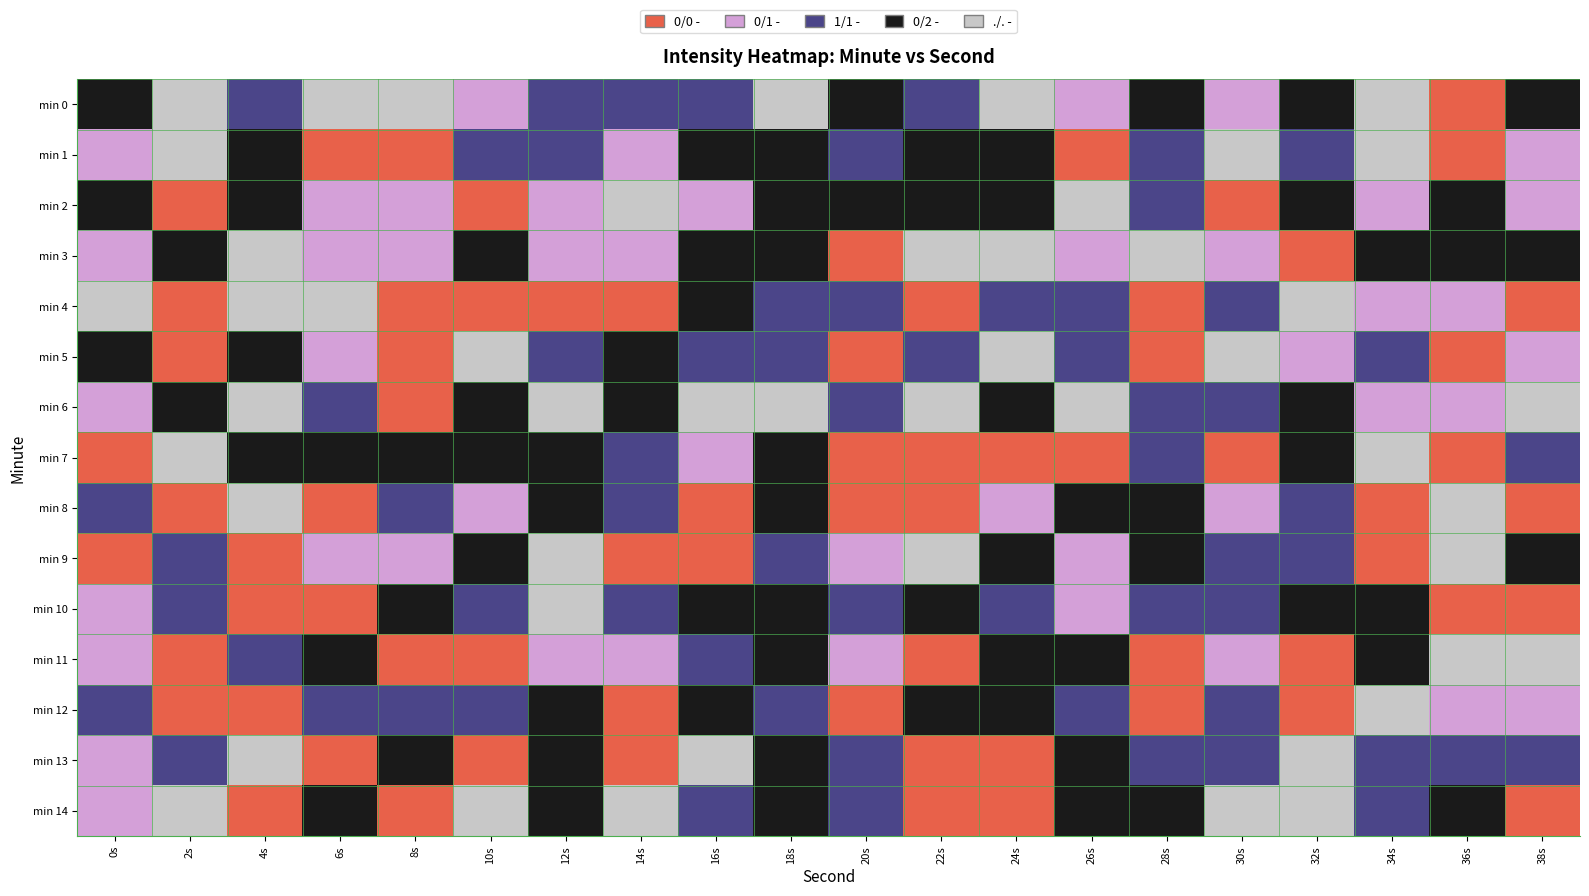

Reading left to right, list all the values displayed in this chart.

min 0: 0s=-205.7	2s=-200.7	4s=-210.7	6s=-200.7	8s=-200.7	10s=-215.7	12s=-210.7	14s=-210.7	16s=-210.7	18s=-200.7	20s=-205.7	22s=-210.7	24s=-200.7	26s=-215.7	28s=-205.7	30s=-215.7	32s=-205.7	34s=-200.7	36s=-220.7	38s=-205.7
min 1: 0s=-215.7	2s=-200.7	4s=-205.7	6s=-220.7	8s=-220.7	10s=-210.7	12s=-210.7	14s=-215.7	16s=-205.7	18s=-205.7	20s=-210.7	22s=-205.7	24s=-205.7	26s=-220.7	28s=-210.7	30s=-200.7	32s=-210.7	34s=-200.7	36s=-220.7	38s=-215.7
min 2: 0s=-205.7	2s=-220.7	4s=-205.7	6s=-215.7	8s=-215.7	10s=-220.7	12s=-215.7	14s=-200.7	16s=-215.7	18s=-205.7	20s=-205.7	22s=-205.7	24s=-205.7	26s=-200.7	28s=-210.7	30s=-220.7	32s=-205.7	34s=-215.7	36s=-205.7	38s=-215.7
min 3: 0s=-215.7	2s=-205.7	4s=-200.7	6s=-215.7	8s=-215.7	10s=-205.7	12s=-215.7	14s=-215.7	16s=-205.7	18s=-205.7	20s=-220.7	22s=-200.7	24s=-200.7	26s=-215.7	28s=-200.7	30s=-215.7	32s=-220.7	34s=-205.7	36s=-205.7	38s=-205.7
min 4: 0s=-200.7	2s=-220.7	4s=-200.7	6s=-200.7	8s=-220.7	10s=-220.7	12s=-220.7	14s=-220.7	16s=-205.7	18s=-210.7	20s=-210.7	22s=-220.7	24s=-210.7	26s=-210.7	28s=-220.7	30s=-210.7	32s=-200.7	34s=-215.7	36s=-215.7	38s=-220.7
min 5: 0s=-205.7	2s=-220.7	4s=-205.7	6s=-215.7	8s=-220.7	10s=-200.7	12s=-210.7	14s=-205.7	16s=-210.7	18s=-210.7	20s=-220.7	22s=-210.7	24s=-200.7	26s=-210.7	28s=-220.7	30s=-200.7	32s=-215.7	34s=-210.7	36s=-220.7	38s=-215.7
min 6: 0s=-215.7	2s=-205.7	4s=-200.7	6s=-210.7	8s=-220.7	10s=-205.7	12s=-200.7	14s=-205.7	16s=-200.7	18s=-200.7	20s=-210.7	22s=-200.7	24s=-205.7	26s=-200.7	28s=-210.7	30s=-210.7	32s=-205.7	34s=-215.7	36s=-215.7	38s=-200.7
min 7: 0s=-220.7	2s=-200.7	4s=-205.7	6s=-205.7	8s=-205.7	10s=-205.7	12s=-205.7	14s=-210.7	16s=-215.7	18s=-205.7	20s=-220.7	22s=-220.7	24s=-220.7	26s=-220.7	28s=-210.7	30s=-220.7	32s=-205.7	34s=-200.7	36s=-220.7	38s=-210.7
min 8: 0s=-210.7	2s=-220.7	4s=-200.7	6s=-220.7	8s=-210.7	10s=-215.7	12s=-205.7	14s=-210.7	16s=-220.7	18s=-205.7	20s=-220.7	22s=-220.7	24s=-215.7	26s=-205.7	28s=-205.7	30s=-215.7	32s=-210.7	34s=-220.7	36s=-200.7	38s=-220.7
min 9: 0s=-220.7	2s=-210.7	4s=-220.7	6s=-215.7	8s=-215.7	10s=-205.7	12s=-200.7	14s=-220.7	16s=-220.7	18s=-210.7	20s=-215.7	22s=-200.7	24s=-205.7	26s=-215.7	28s=-205.7	30s=-210.7	32s=-210.7	34s=-220.7	36s=-200.7	38s=-205.7
min 10: 0s=-215.7	2s=-210.7	4s=-220.7	6s=-220.7	8s=-205.7	10s=-210.7	12s=-200.7	14s=-210.7	16s=-205.7	18s=-205.7	20s=-210.7	22s=-205.7	24s=-210.7	26s=-215.7	28s=-210.7	30s=-210.7	32s=-205.7	34s=-205.7	36s=-220.7	38s=-220.7
min 11: 0s=-215.7	2s=-220.7	4s=-210.7	6s=-205.7	8s=-220.7	10s=-220.7	12s=-215.7	14s=-215.7	16s=-210.7	18s=-205.7	20s=-215.7	22s=-220.7	24s=-205.7	26s=-205.7	28s=-220.7	30s=-215.7	32s=-220.7	34s=-205.7	36s=-200.7	38s=-200.7
min 12: 0s=-210.7	2s=-220.7	4s=-220.7	6s=-210.7	8s=-210.7	10s=-210.7	12s=-205.7	14s=-220.7	16s=-205.7	18s=-210.7	20s=-220.7	22s=-205.7	24s=-205.7	26s=-210.7	28s=-220.7	30s=-210.7	32s=-220.7	34s=-200.7	36s=-215.7	38s=-215.7
min 13: 0s=-215.7	2s=-210.7	4s=-200.7	6s=-220.7	8s=-205.7	10s=-220.7	12s=-205.7	14s=-220.7	16s=-200.7	18s=-205.7	20s=-210.7	22s=-220.7	24s=-220.7	26s=-205.7	28s=-210.7	30s=-210.7	32s=-200.7	34s=-210.7	36s=-210.7	38s=-210.7
min 14: 0s=-215.7	2s=-200.7	4s=-220.7	6s=-205.7	8s=-220.7	10s=-200.7	12s=-205.7	14s=-200.7	16s=-210.7	18s=-205.7	20s=-210.7	22s=-220.7	24s=-220.7	26s=-205.7	28s=-205.7	30s=-200.7	32s=-200.7	34s=-210.7	36s=-205.7	38s=-220.7